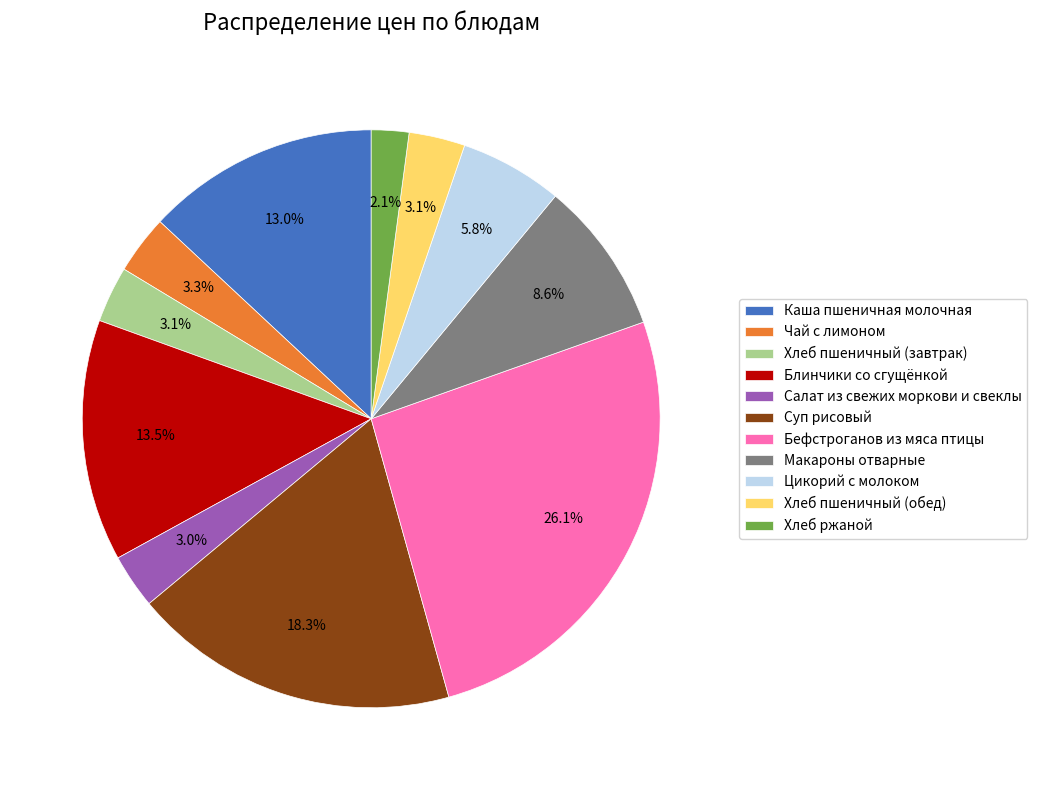

Which has a higher value, Бефстроганов из мяса птицы or Чай с лимоном?

Бефстроганов из мяса птицы